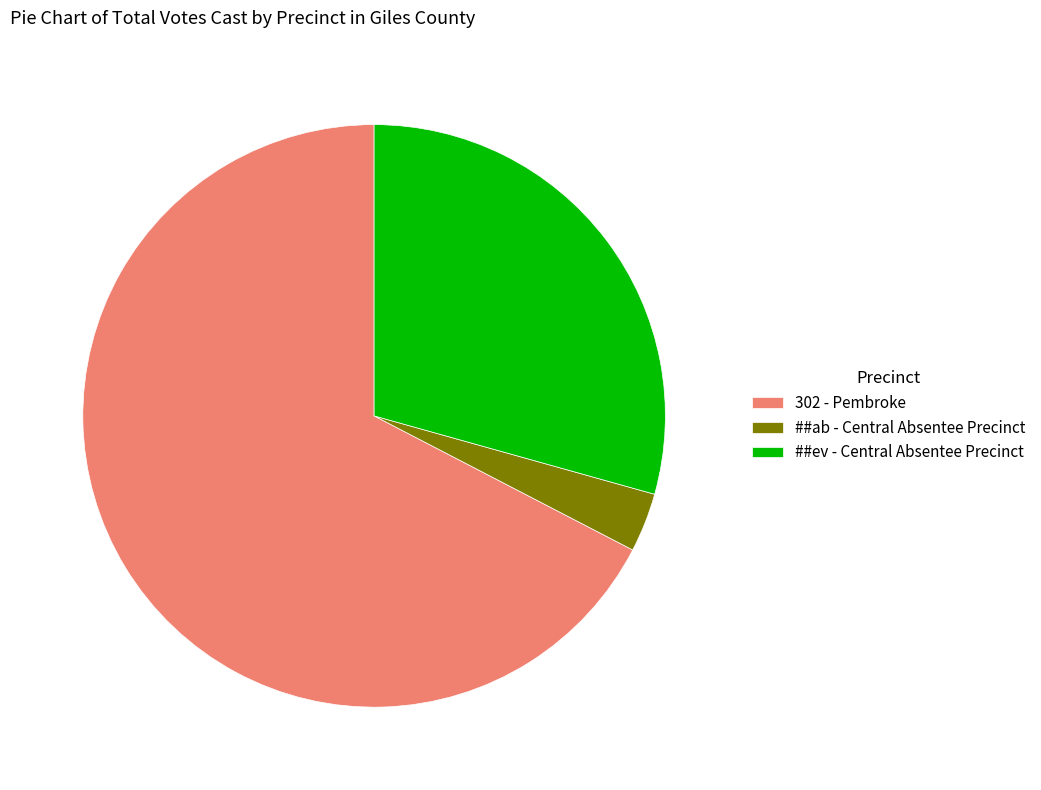

Does any single category account for the majority?

Yes